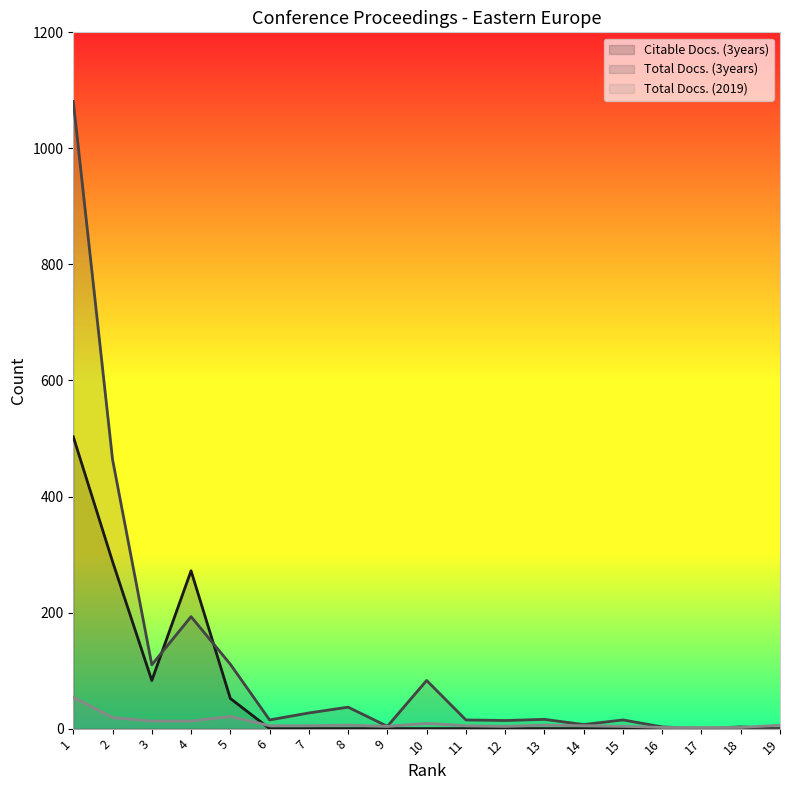

Which series has the largest total across all categories?

Total Docs. (3years)